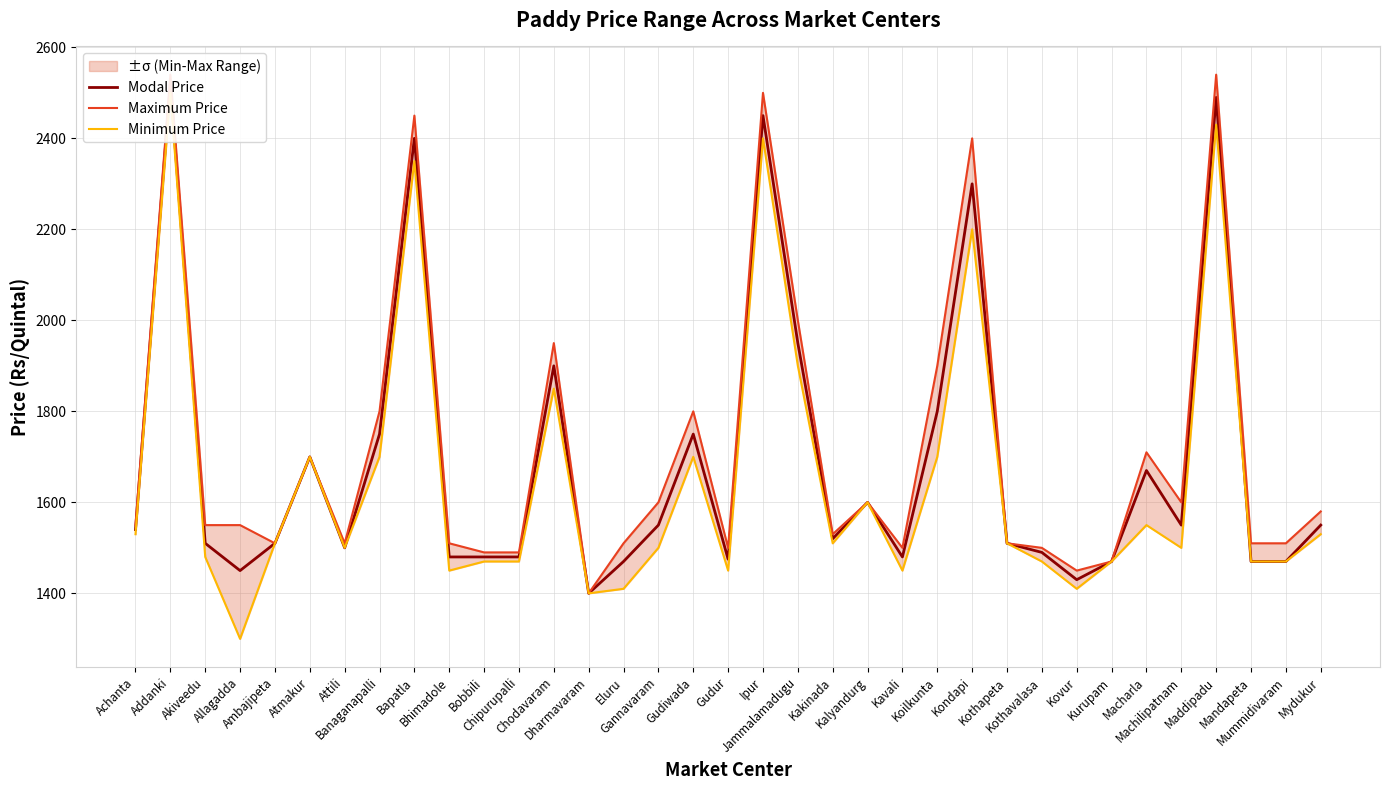

The Maximum Price series shows 1510 at Mandapeta. True or false?

True